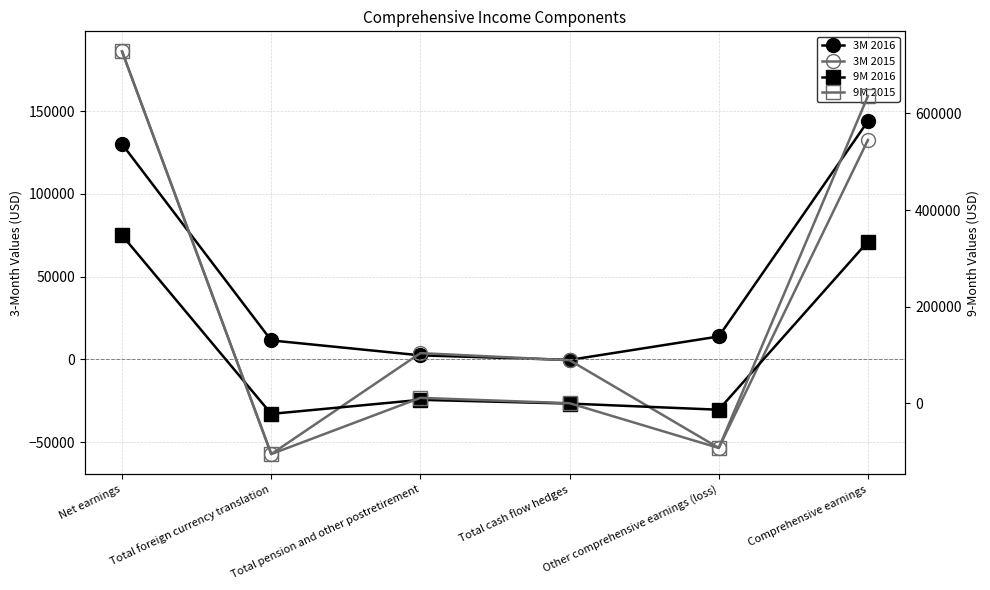

What is the total value across all series at Total pension and other postretirement?

25059